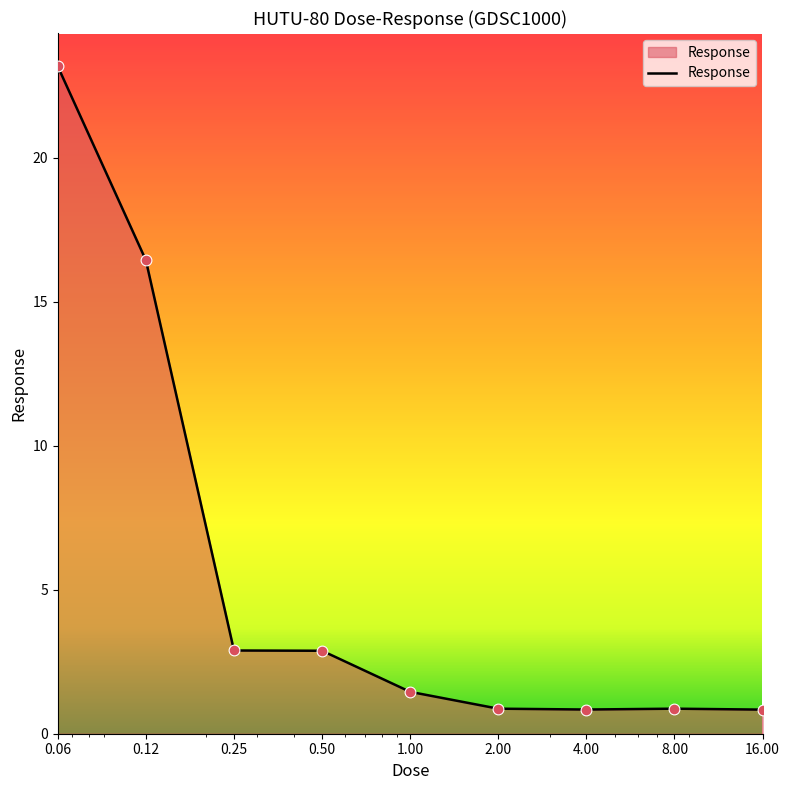

What is the maximum value shown in the chart?

23.2